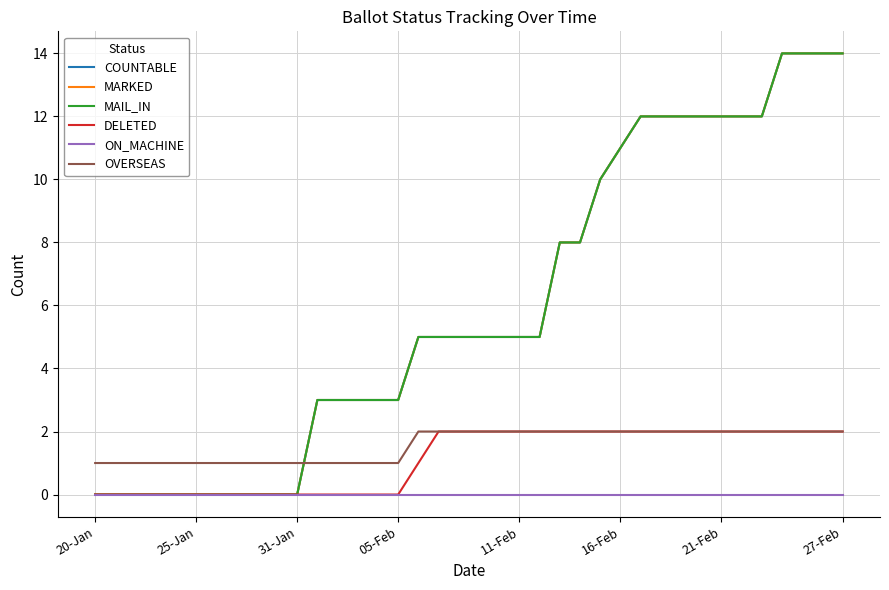

Does the chart have visible grid lines?

Yes